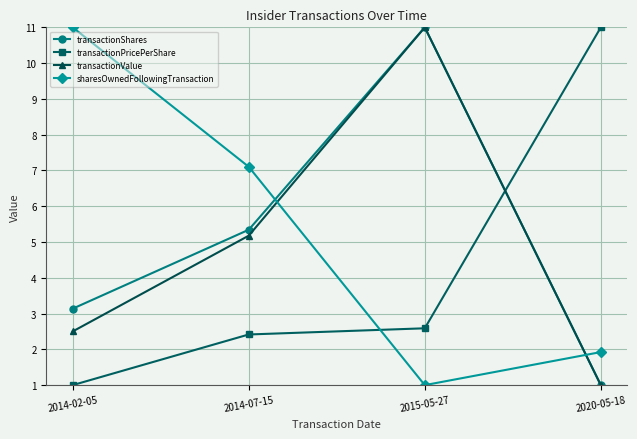

How many values in the transactionPricePerShare series are below 2?

1